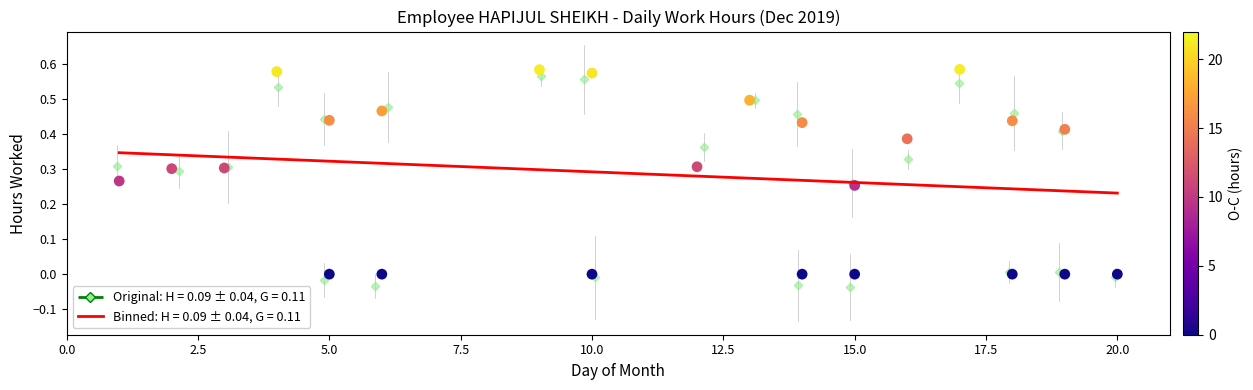

Which series has the largest Y range (max minus min)?

Original: H = 0.09 ± 0.04, G = 0.11